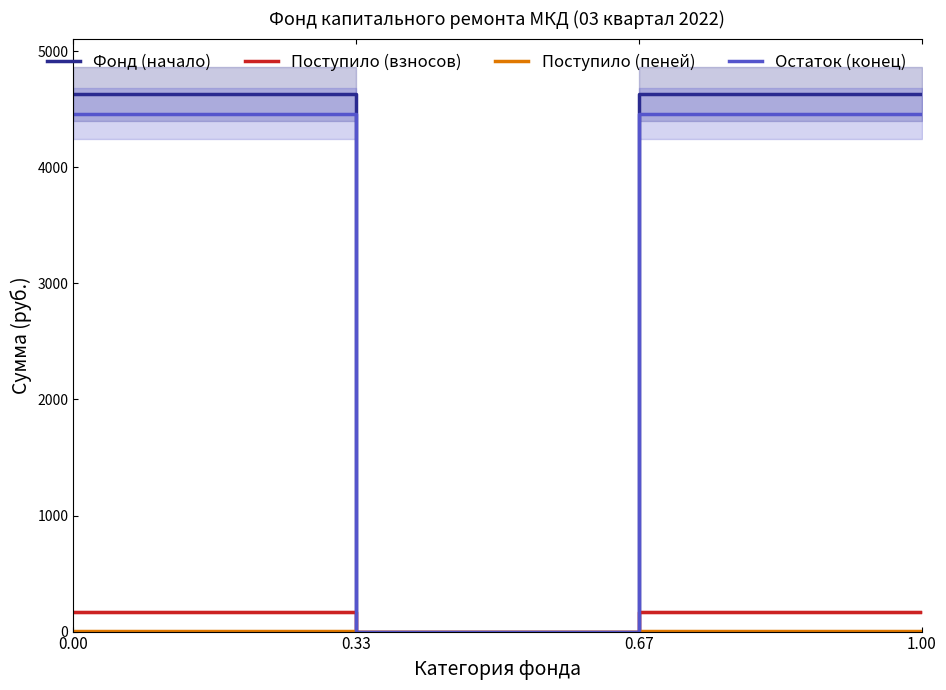

True or false: Поступило (пеней) and Фонд (начало) intersect in this chart.

False